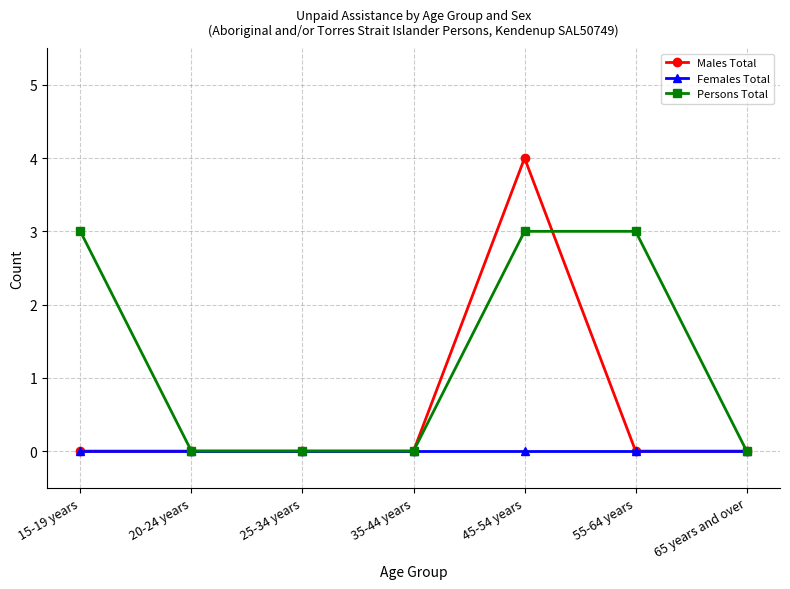

True or false: Persons Total has a value of -2 at 20-24 years.

False